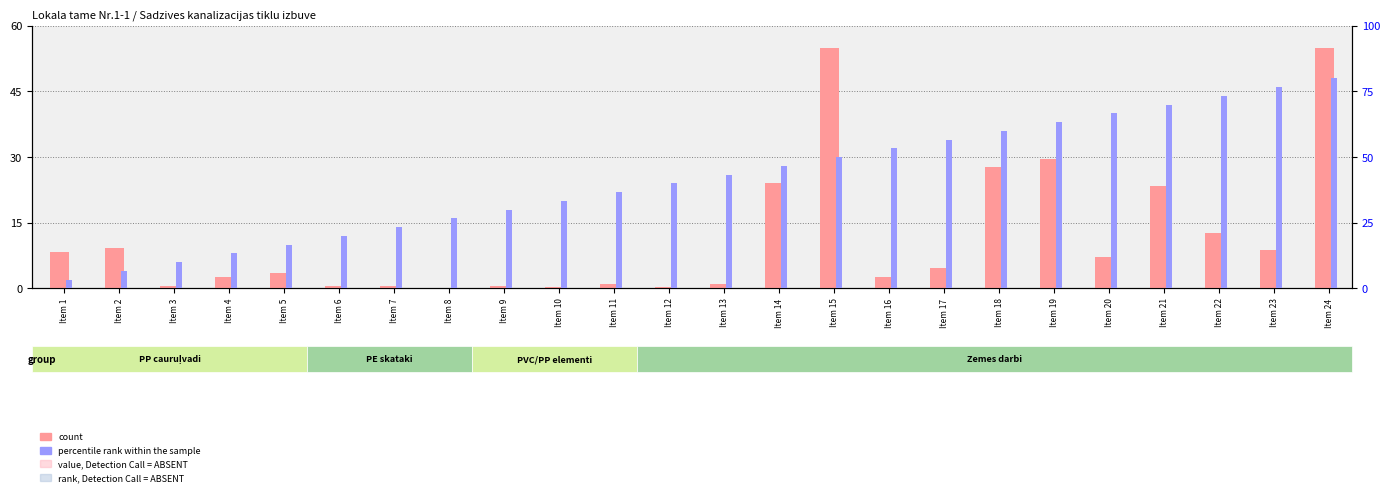

What is the spread (max minus min) of values at Item 8?

26.6